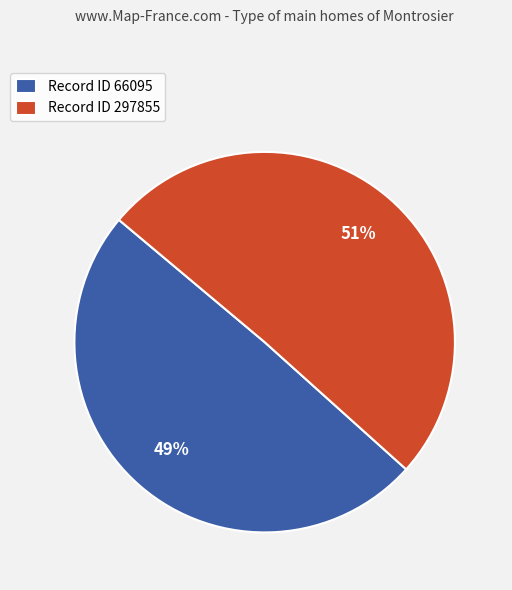

Rank the categories by value from highest to lowest.

Record ID 297855, Record ID 66095